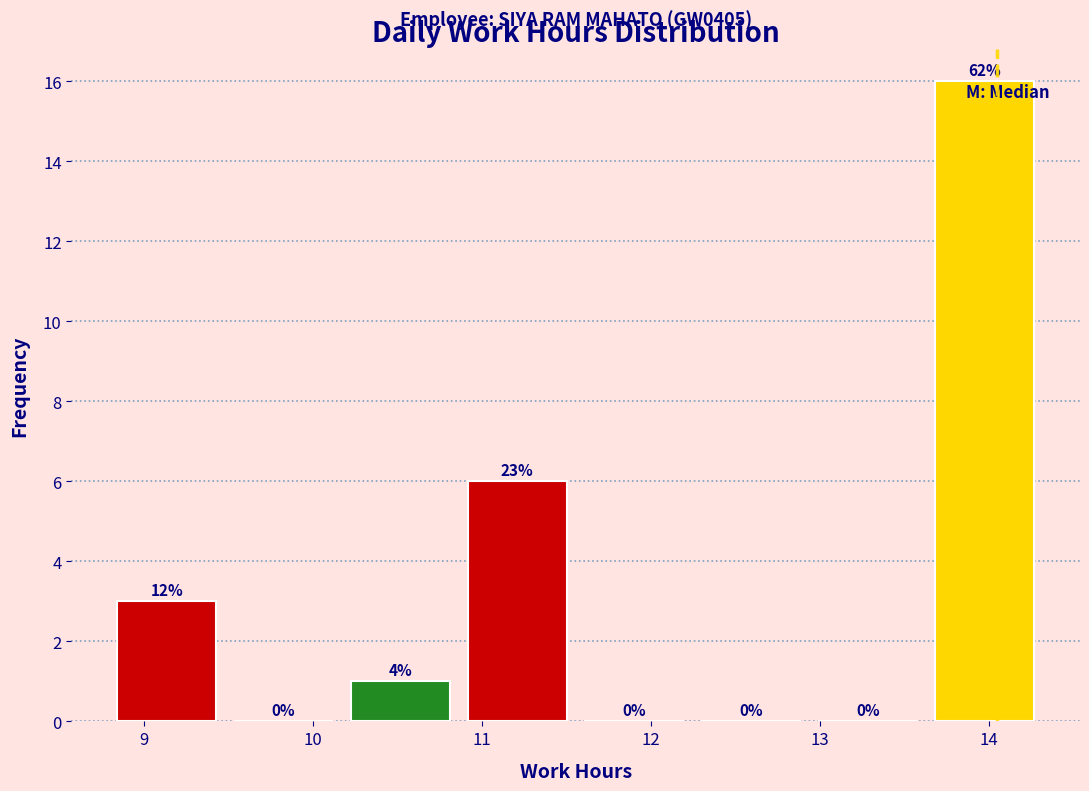

Which range on the x-axis has the tallest bar?

13.6 to 14.3